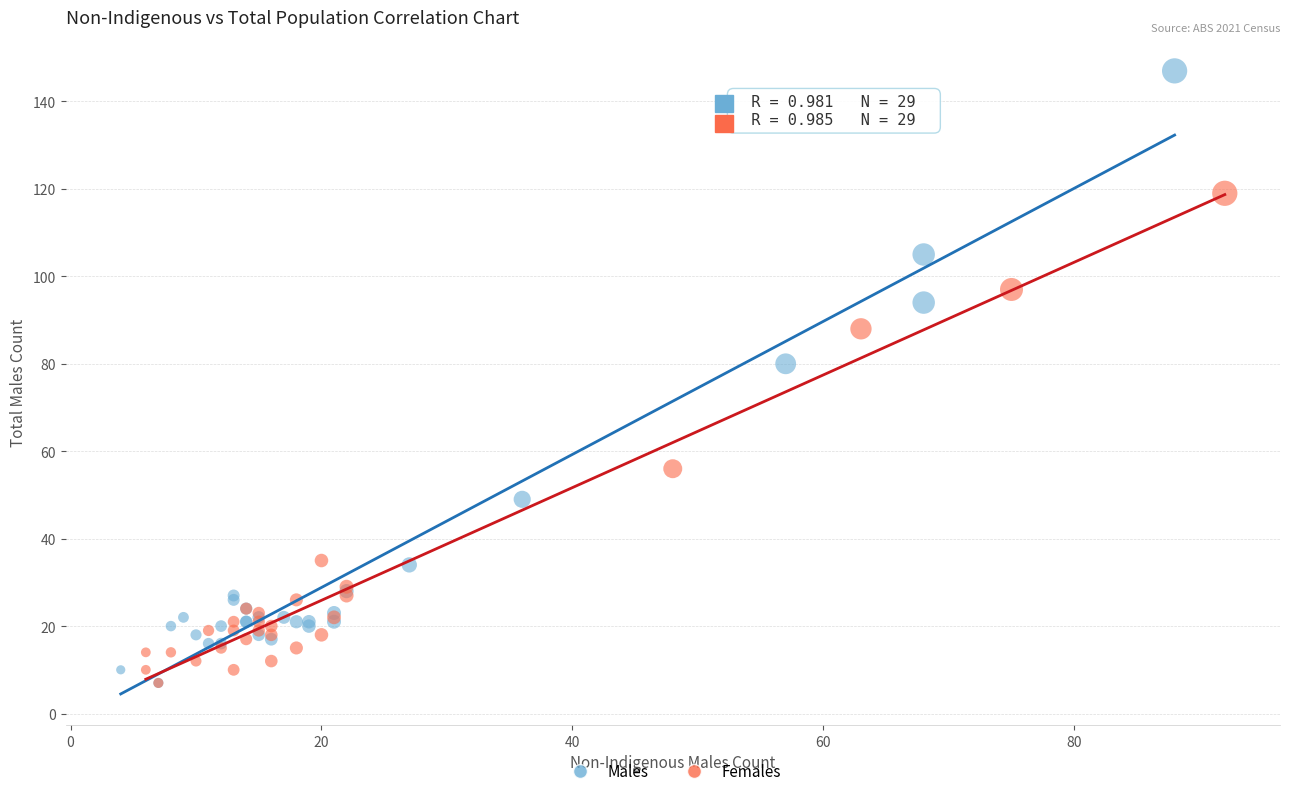

Which series contains the highest Y value?

Males